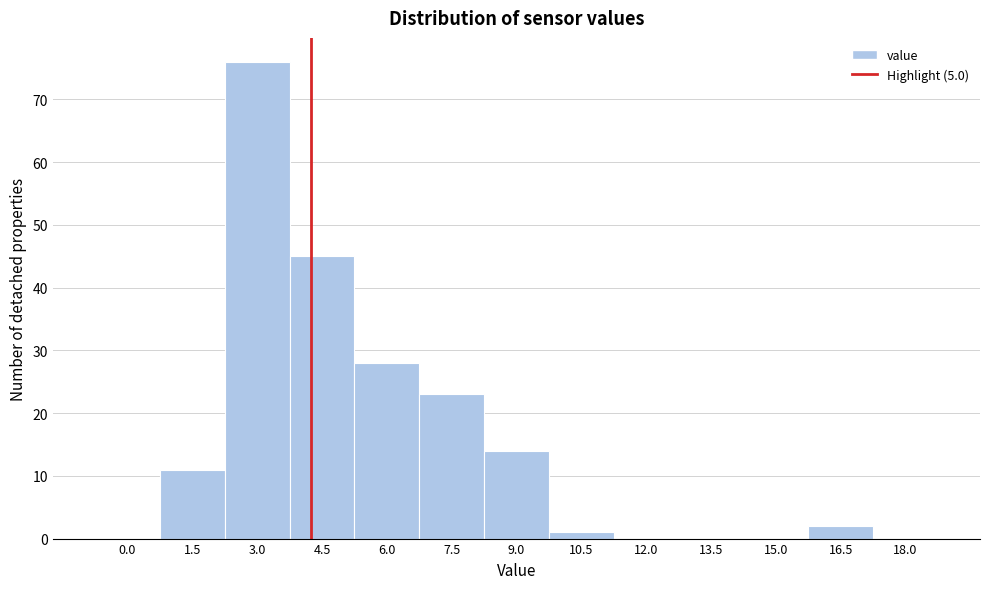

Reading right to left, extract all data points from this chart.

18.0=0	16.5=2	15.0=0	13.5=0	12.0=0	10.5=1	9.0=14	7.5=23	6.0=28	4.5=45	3.0=76	1.5=11	0.0=0